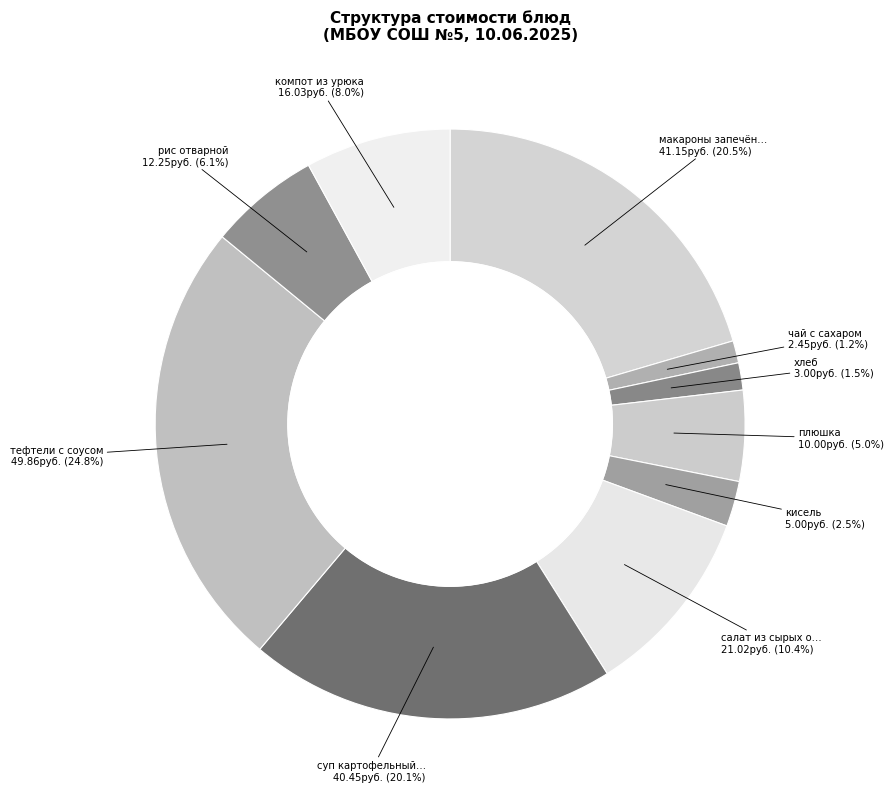

Rank the categories by value from lowest to highest.

чай с сахаром, хлеб, кисель, плюшка, рис отварной, компот из урюка, салат из сырых овощей, суп картофельный с курицей, макароны запечённые с сыром, тефтели с соусом